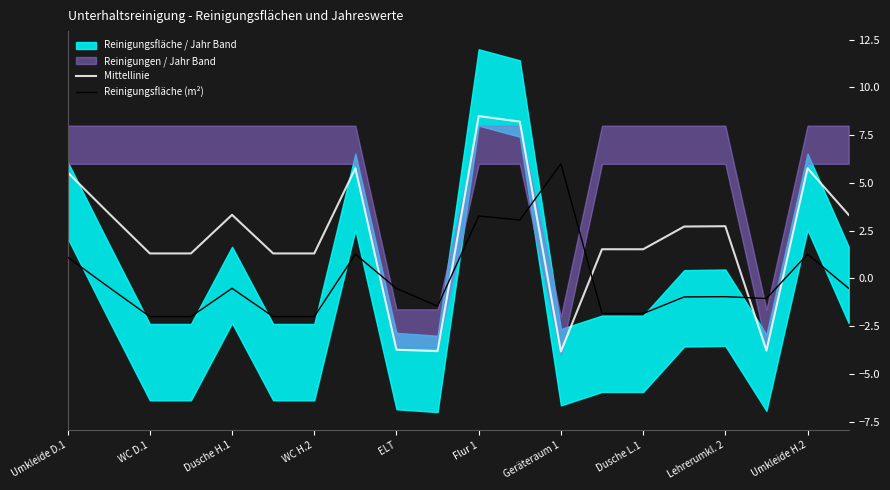

Which category has the highest value in the Mittellinie series?

Flur 1